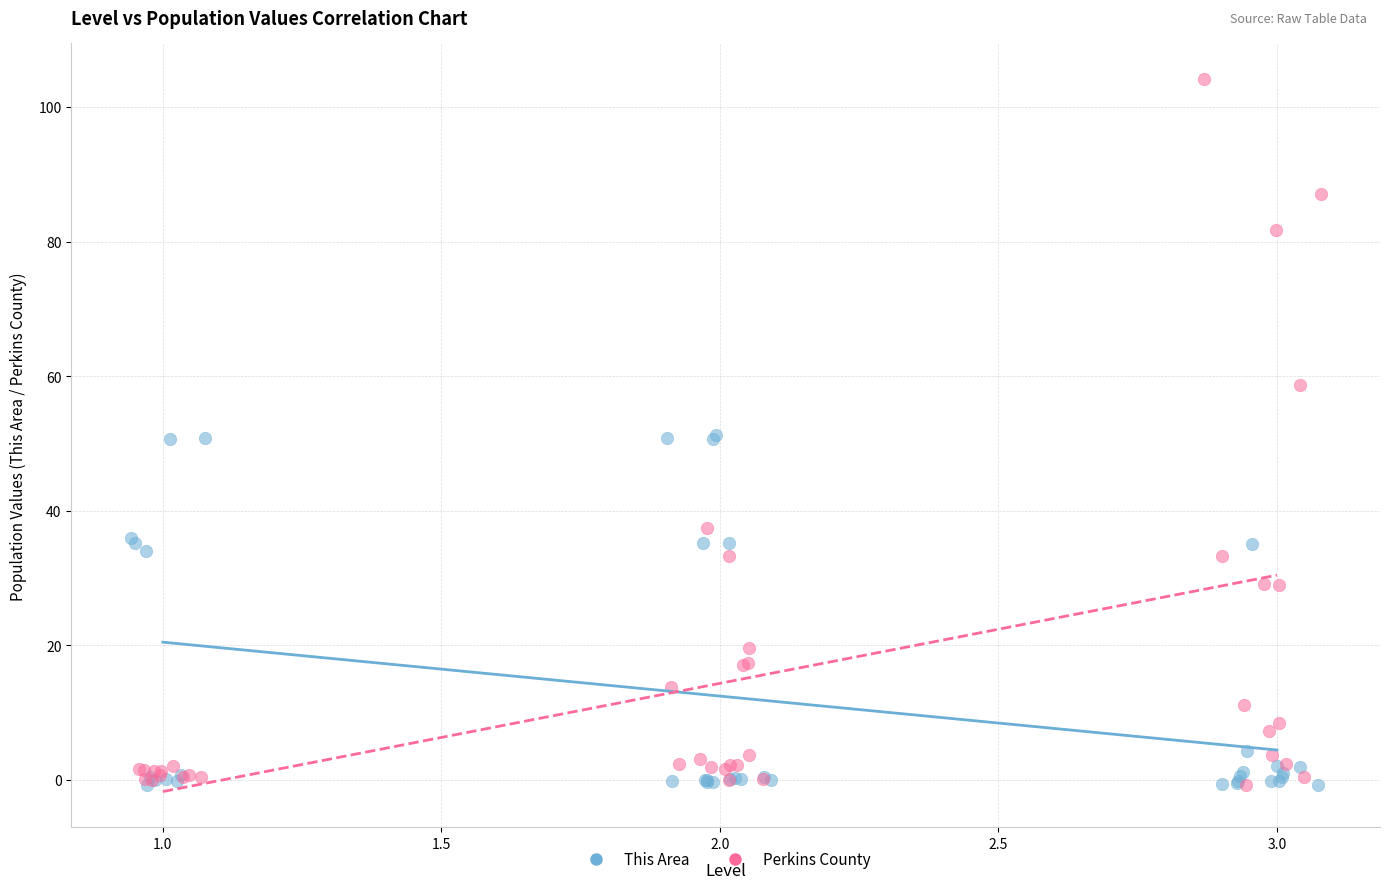

Which series has the largest Y range (max minus min)?

Perkins County